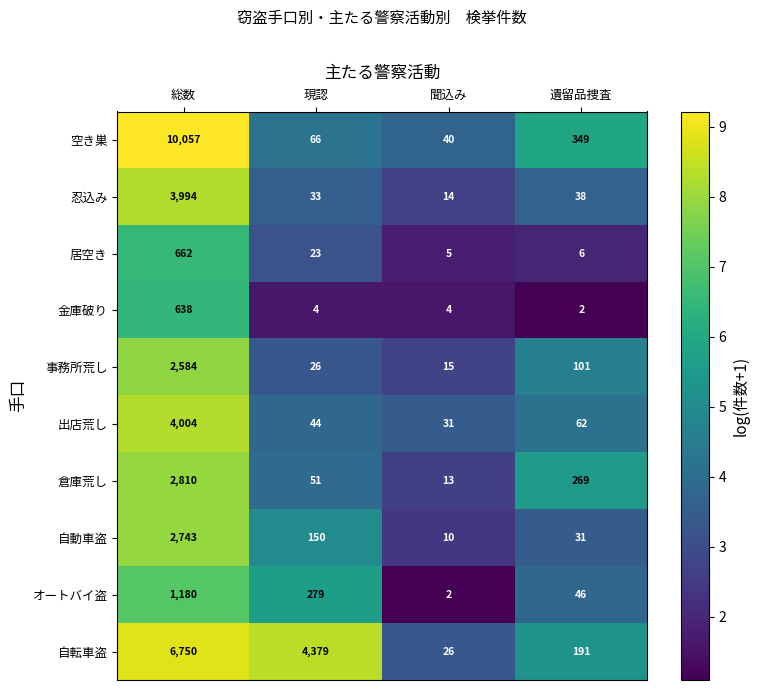

Which series has the largest range (max minus min)?

空き巣